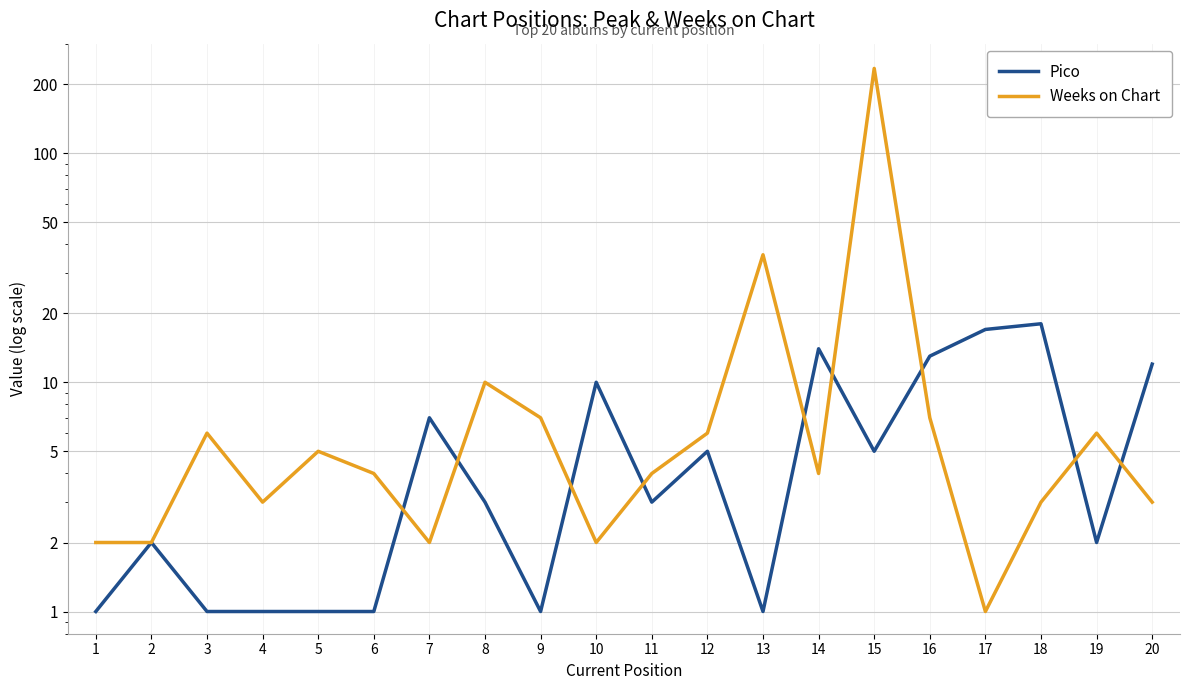

What are all the series names shown in the legend?

Pico, Weeks on Chart